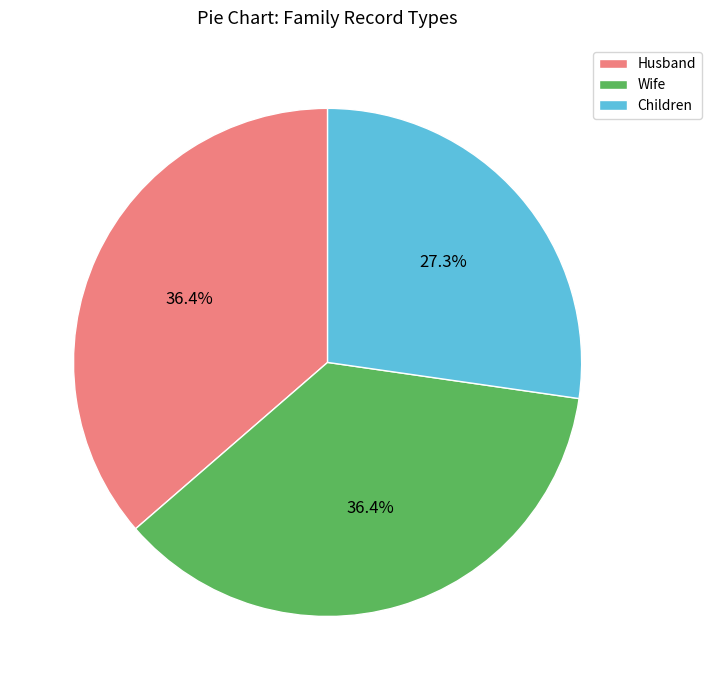

To the nearest percent, what portion does Husband represent?

36%